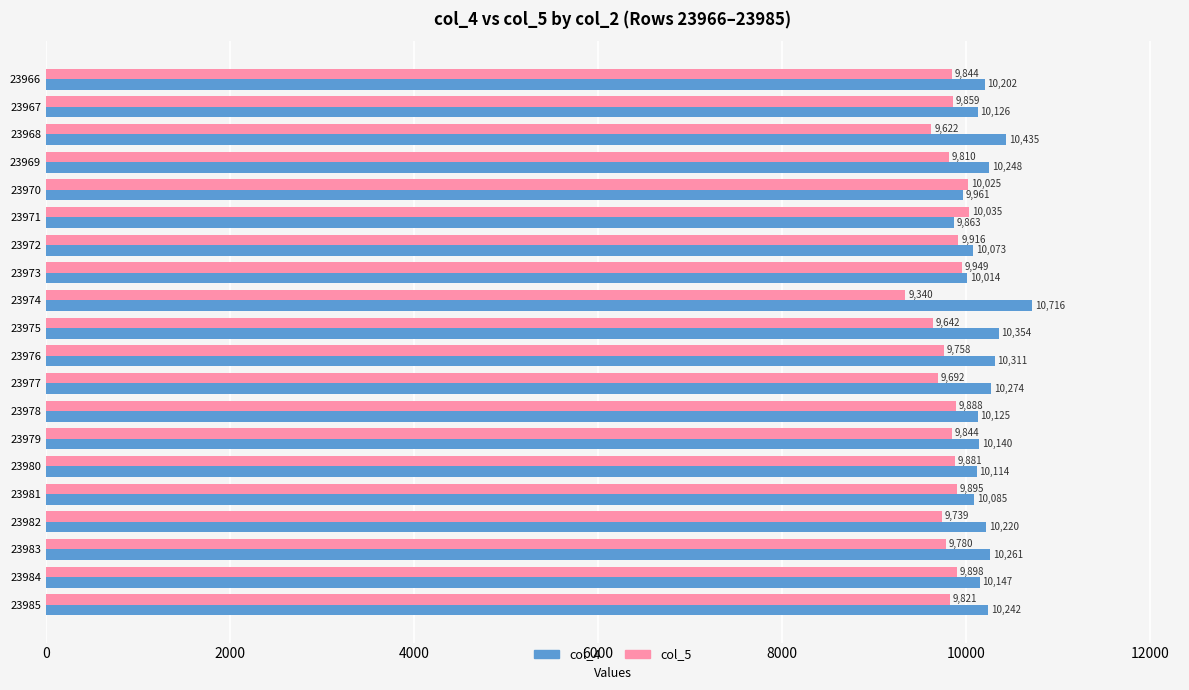

What is the total value across all series at 23977?

19966